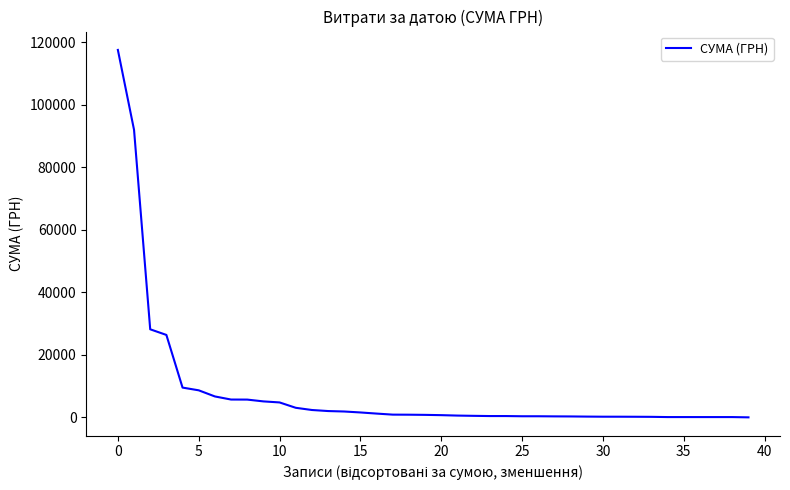

Is this an area chart (filled region under the line)?

No